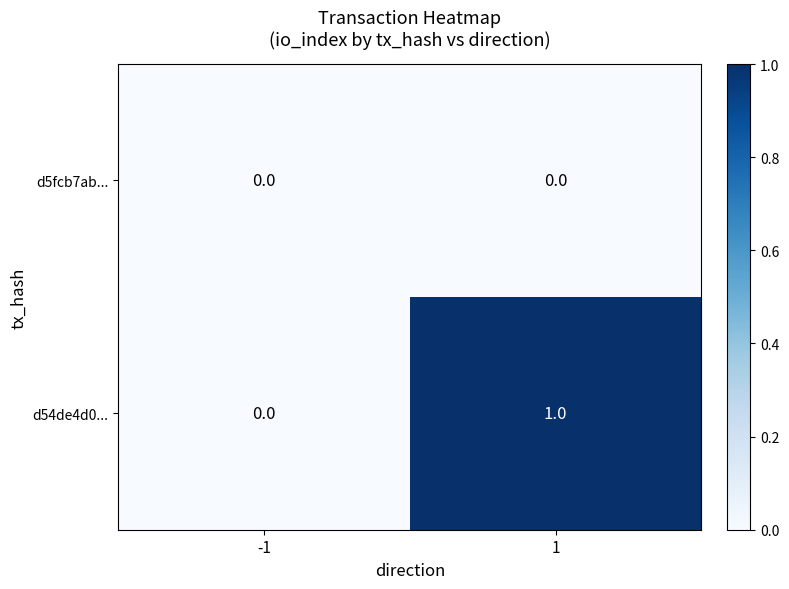

At 1, list the series in order from smallest to largest.

d5fcb7ab..., d54de4d0...